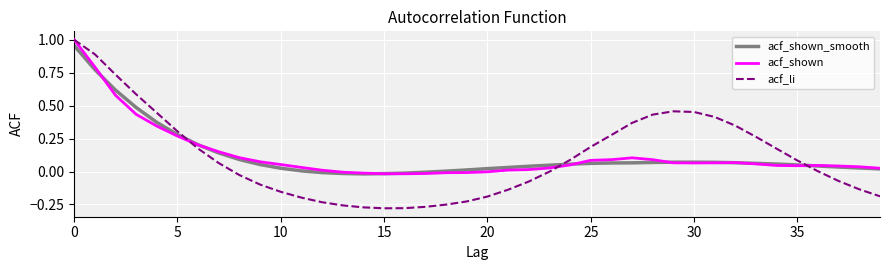

Which series has the largest range (max minus min)?

acf_li